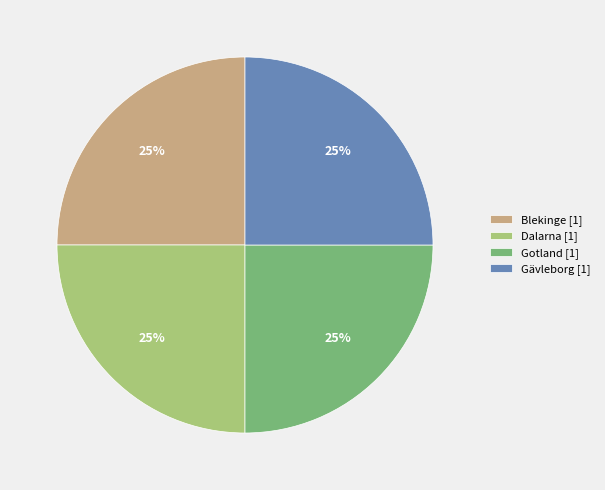

Is it true that Gotland [1] is 18% of the pie?

False